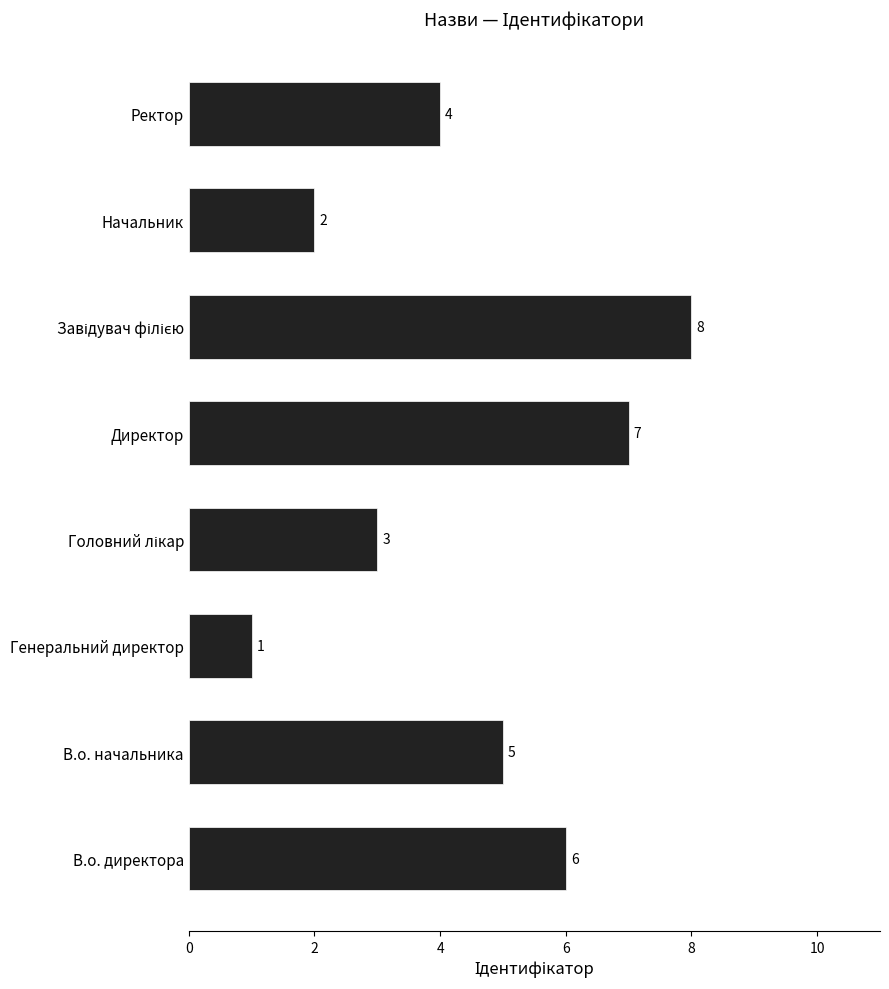

What is the ratio of the value at Начальник to the value at Ректор?

0.5